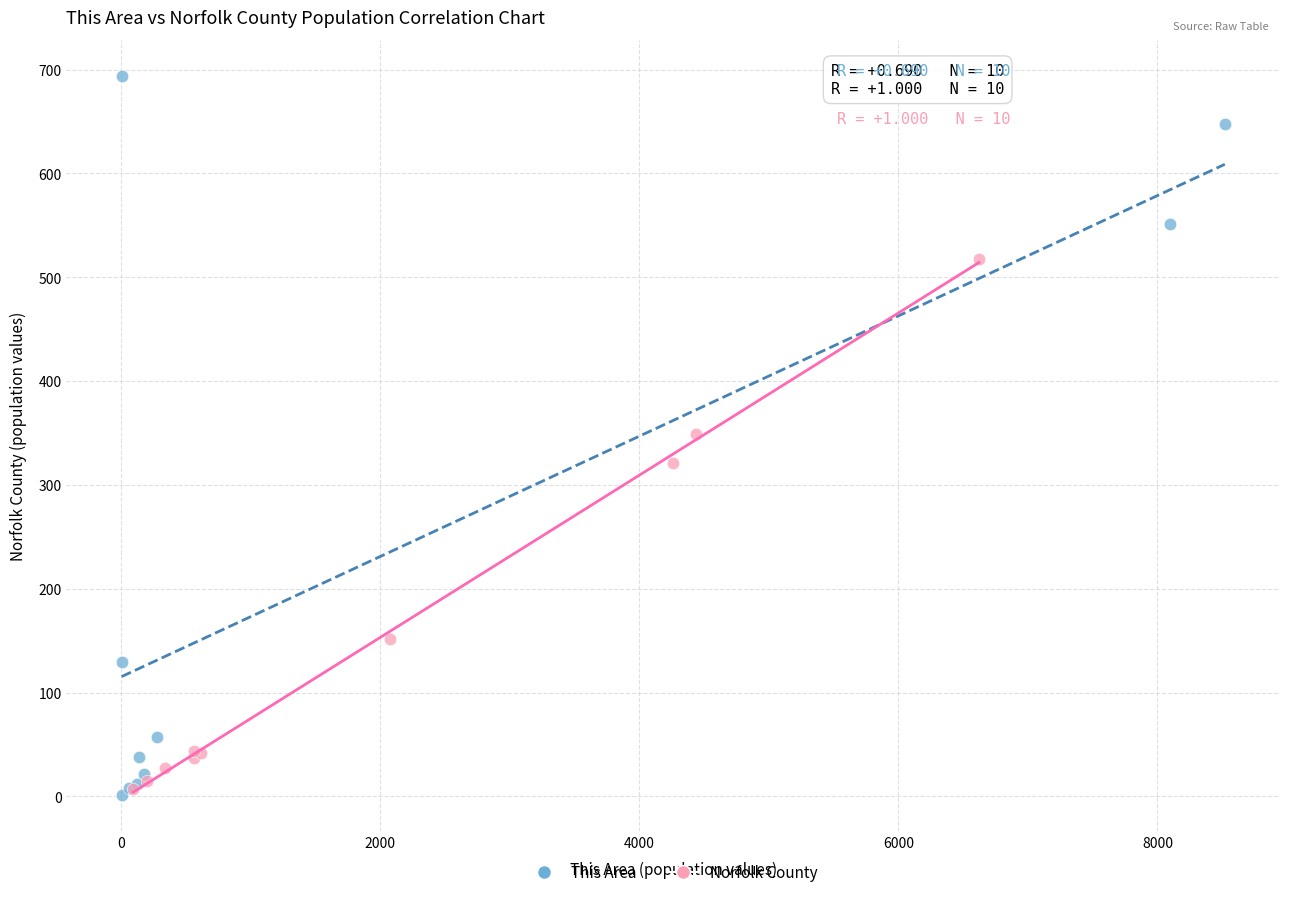

Which series contains the highest Y value?

This Area